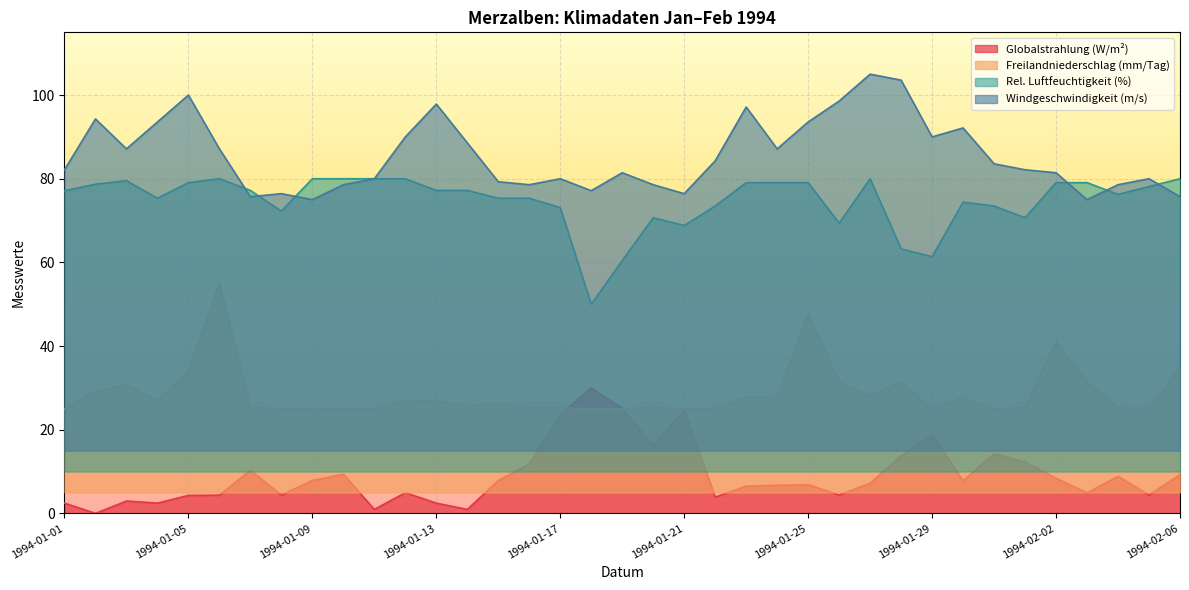

What is the average value of the Freilandniederschlag (mm/Tag) series?

28.7